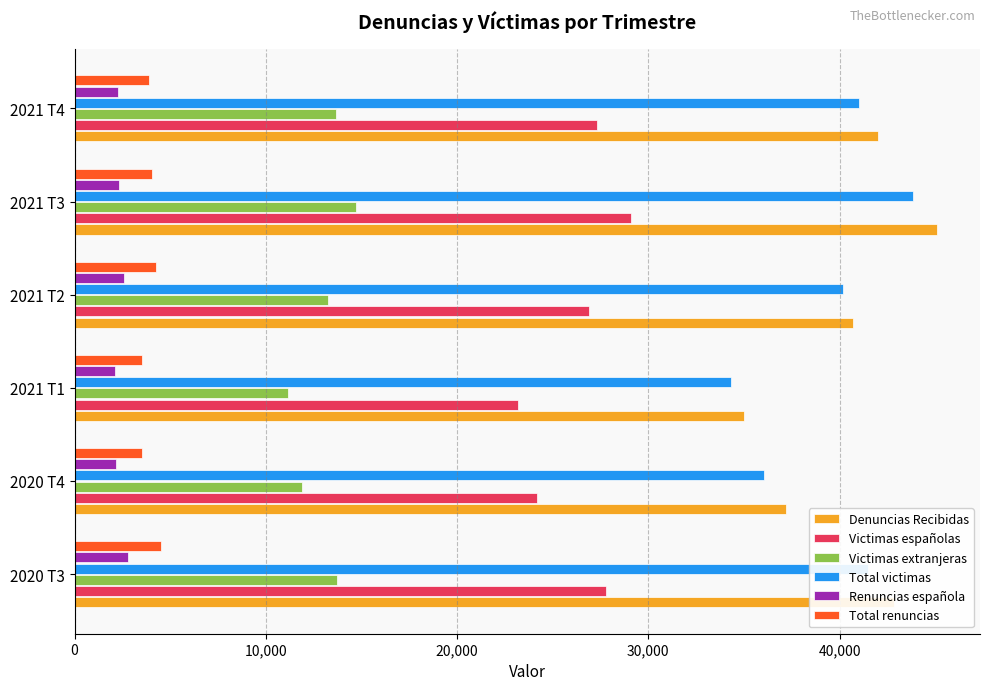

What is the difference between the maximum and second lowest values in the Total renuncias series?

949